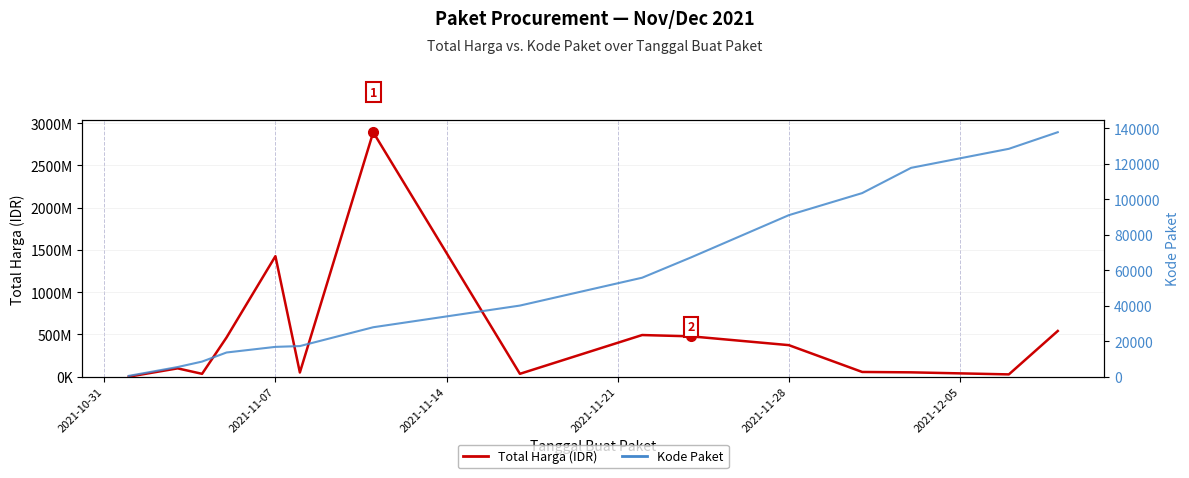

What is the sum of all Kode Paket values?

832115